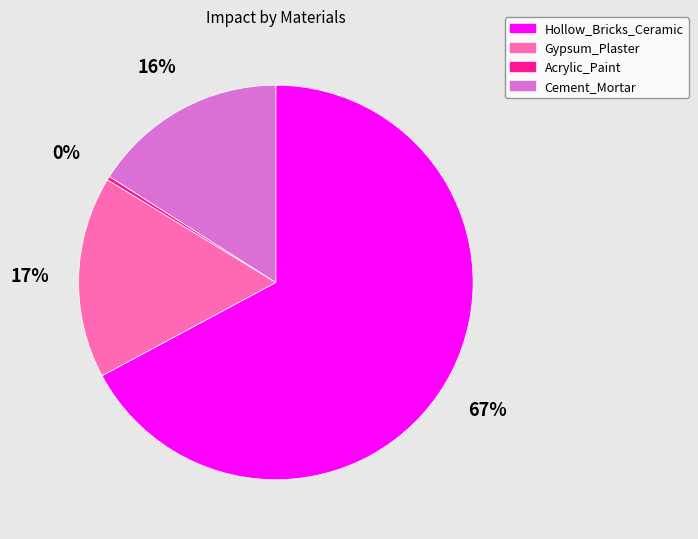

Count the number of slices in the pie.

4